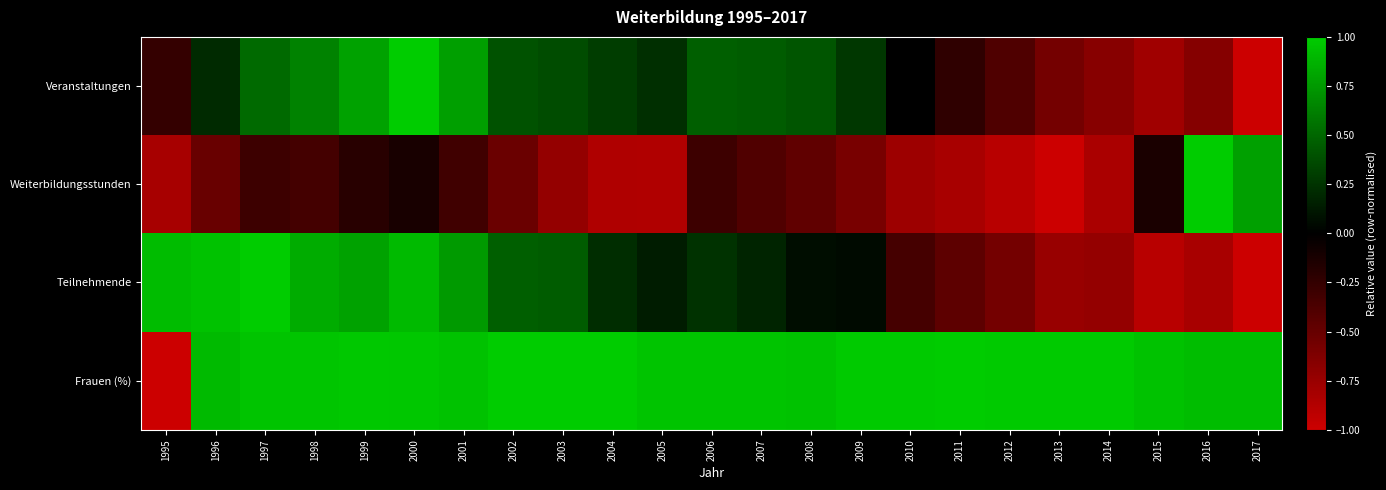

What is the minimum value shown in the chart?

-1.0